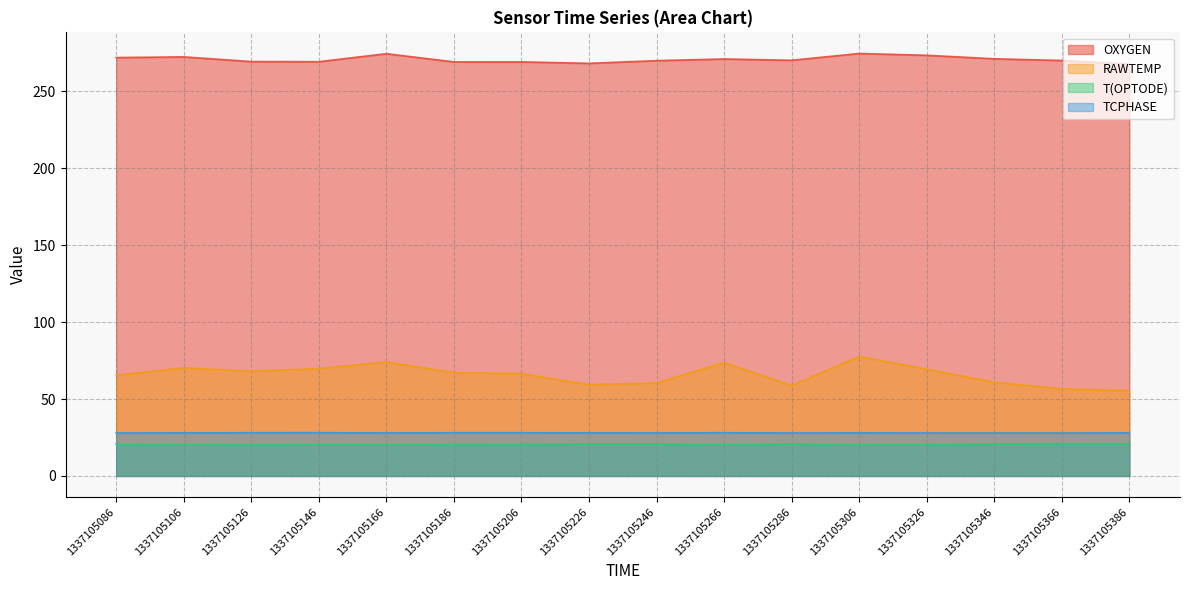

How many data points in OXYGEN are above 270?

9